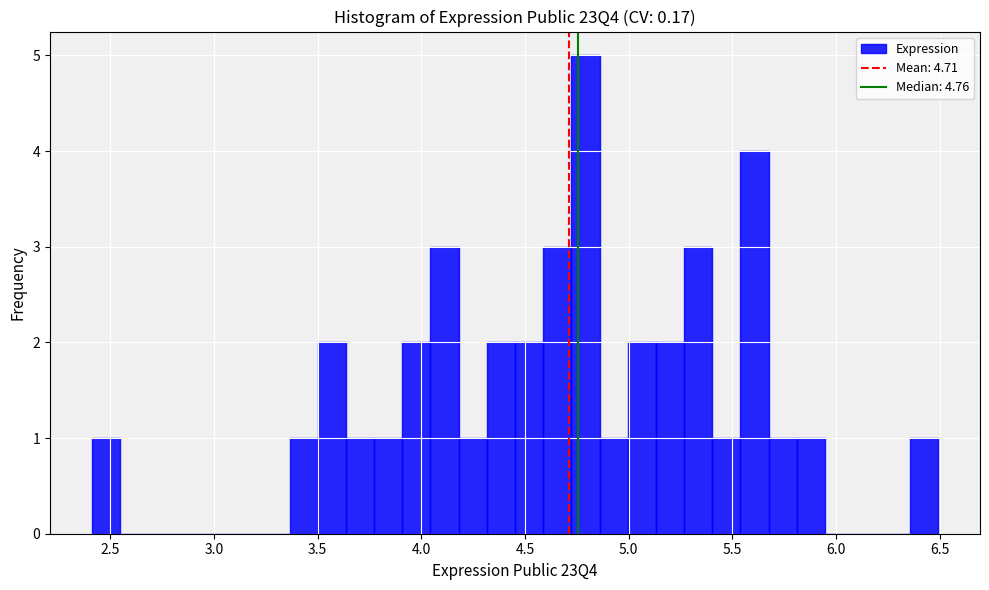

Read against the x-axis, roughly where is the centre of the tallest bar?

4.80